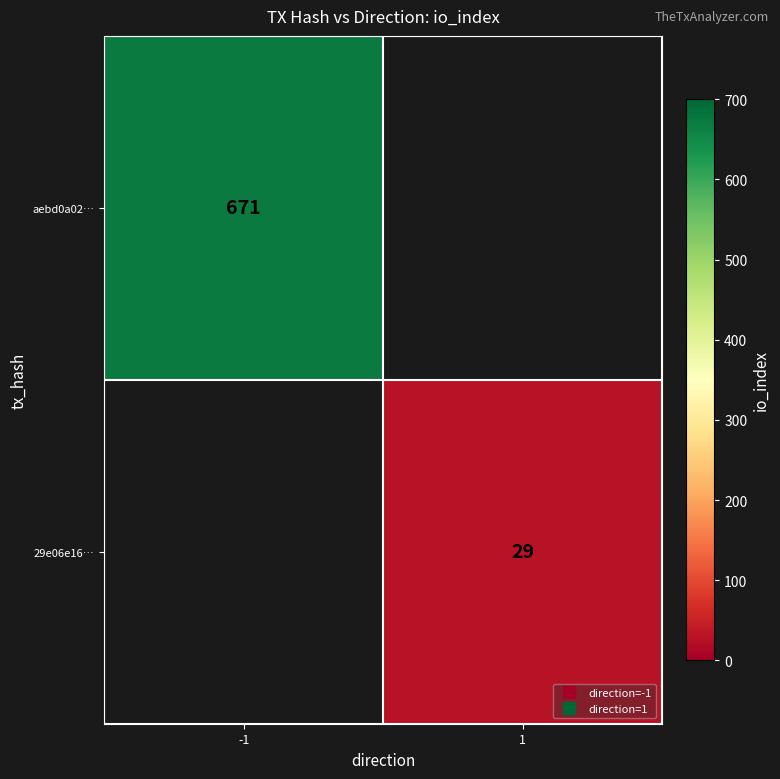

Which category has the highest value across all series?

-1